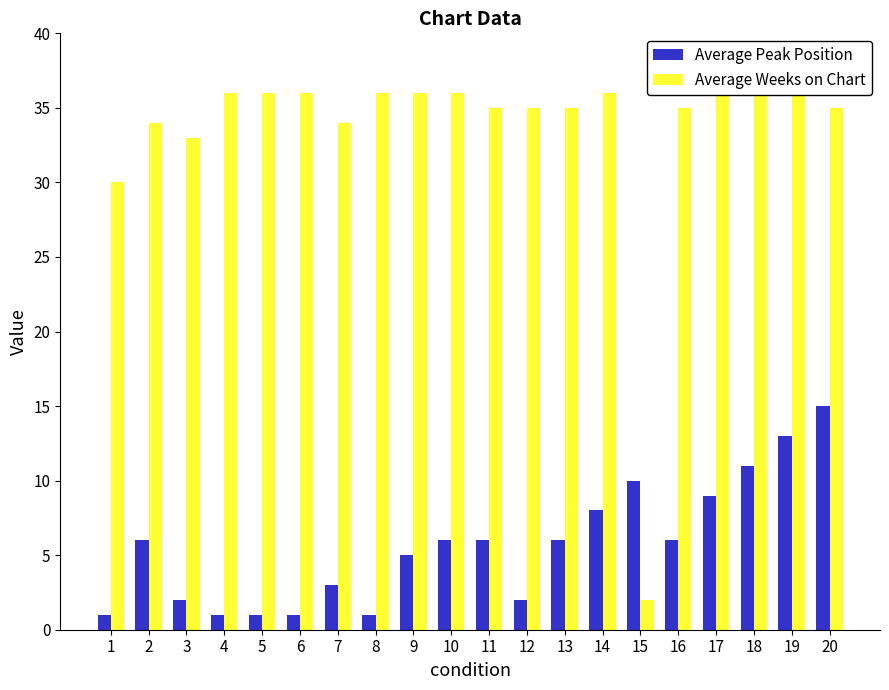

What is the smallest value displayed?

1